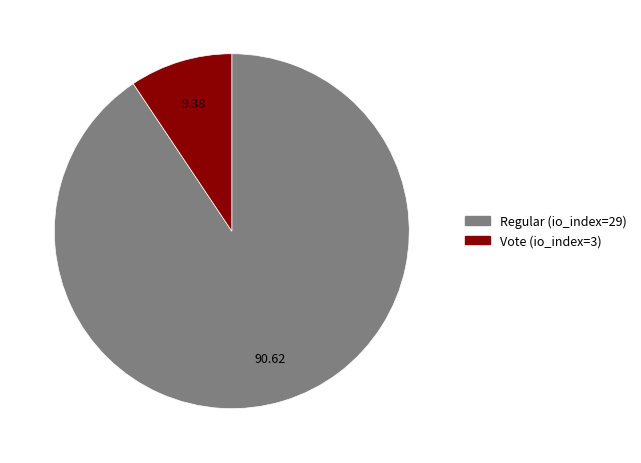

Which slice is the smallest?

Vote (io_index=3)